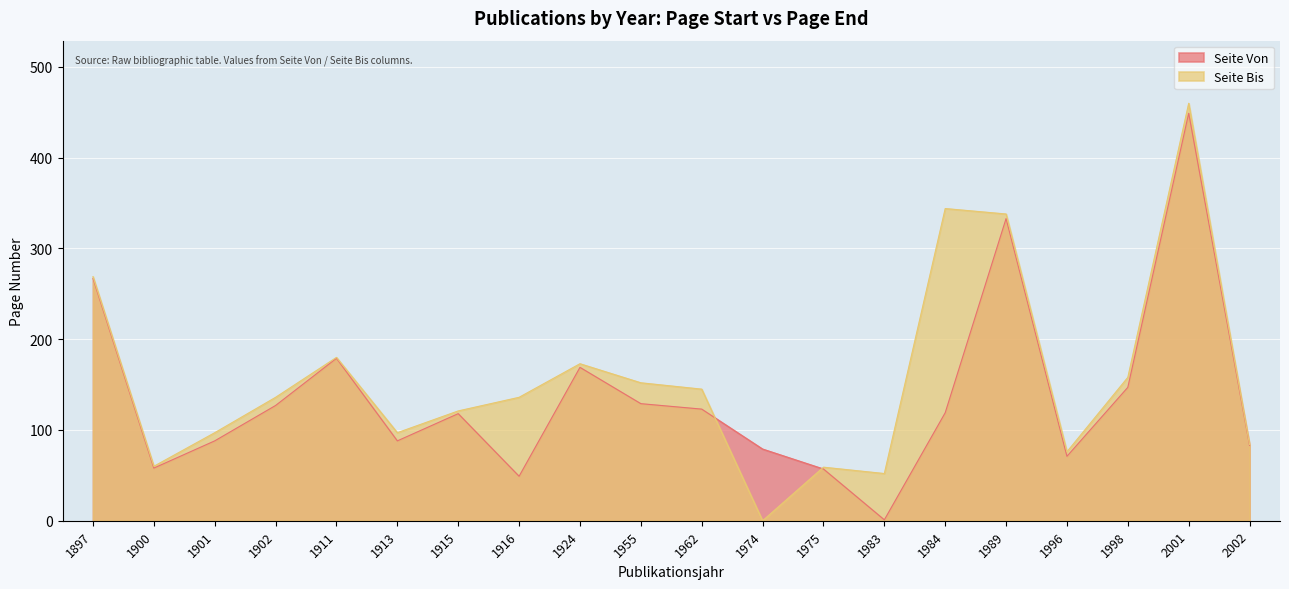

True or false: Seite Von has a value of 449 at 2001.

True